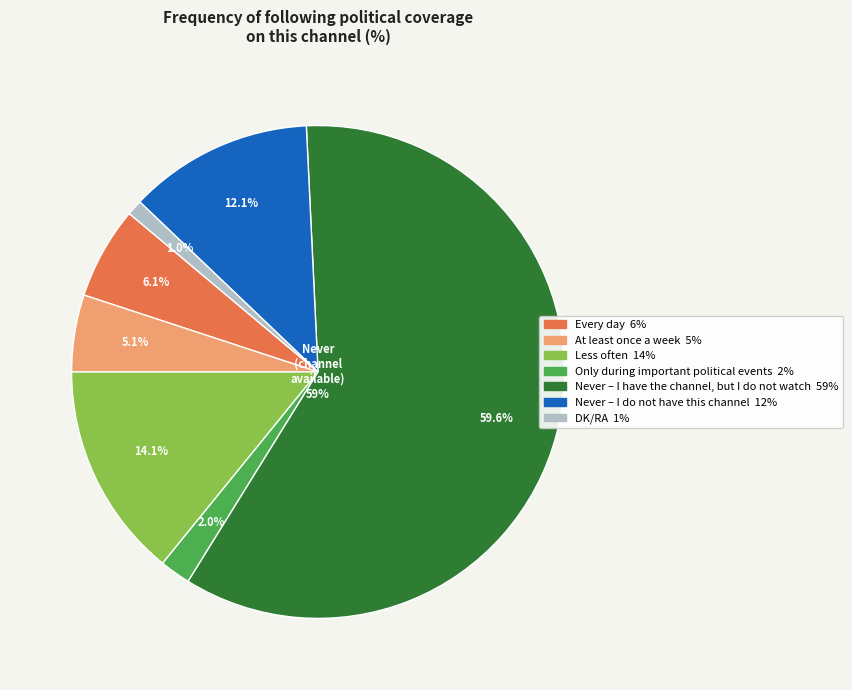

Is there any slice that represents more than half of the pie?

Yes